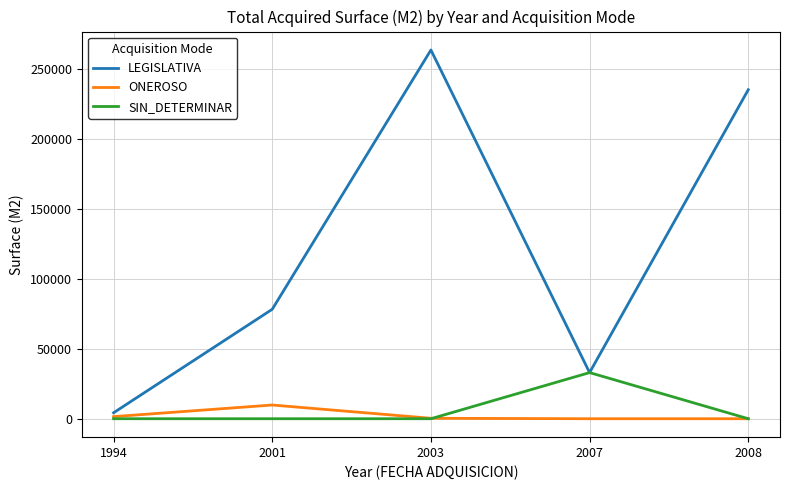

Which series has the widest spread of values?

LEGISLATIVA